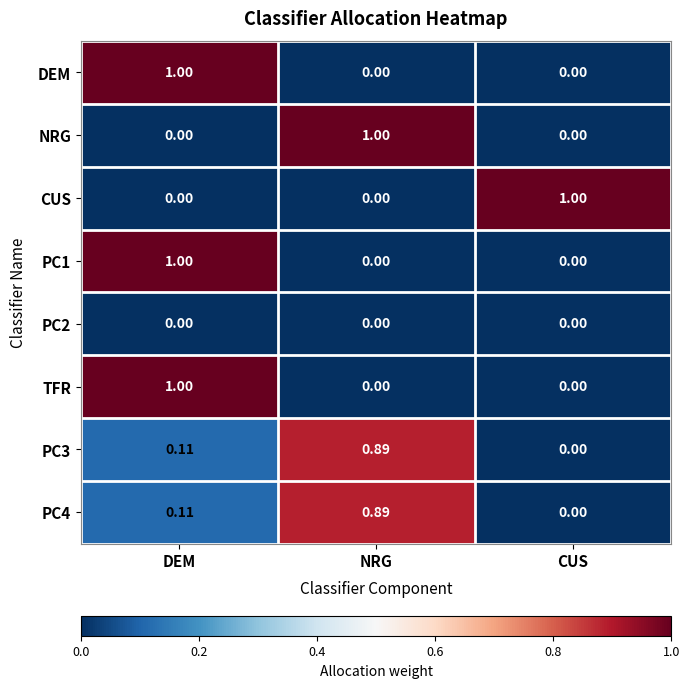

List the labels in order of PC3 value, smallest first.

CUS, DEM, NRG